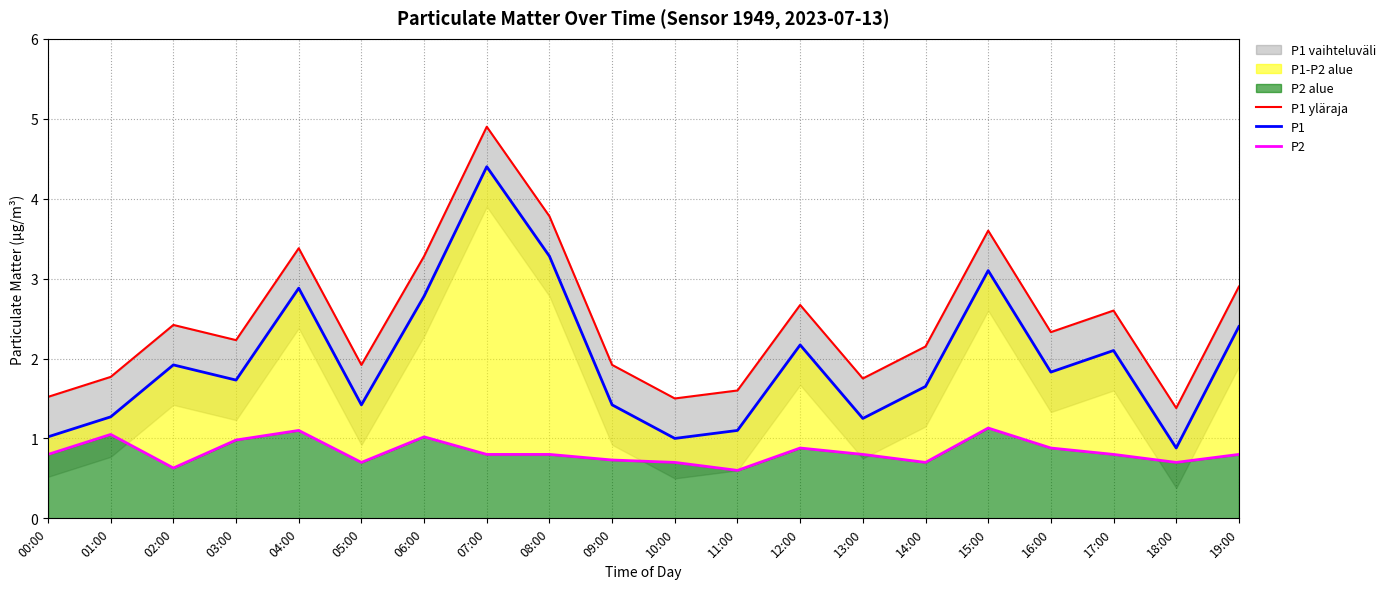

Reading right to left, what are all the values shown in this chart?

P1 yläraja: 2.9	1.4	2.6	2.3	3.6	2.1	1.8	2.7	1.6	1.5	1.9	3.8	4.9	3.3	1.9	3.4	2.2	2.4	1.8	1.5
P1: 2.4	0.9	2.1	1.8	3.1	1.6	1.2	2.2	1.1	1.0	1.4	3.3	4.4	2.8	1.4	2.9	1.7	1.9	1.3	1.0
P2: 0.8	0.7	0.8	0.9	1.1	0.7	0.8	0.9	0.6	0.7	0.7	0.8	0.8	1.0	0.7	1.1	1.0	0.6	1.1	0.8